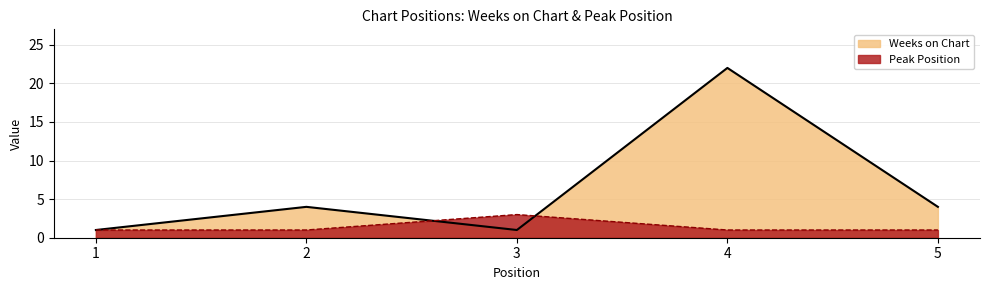

Where is the first local minimum for Weeks on Chart Line?

3